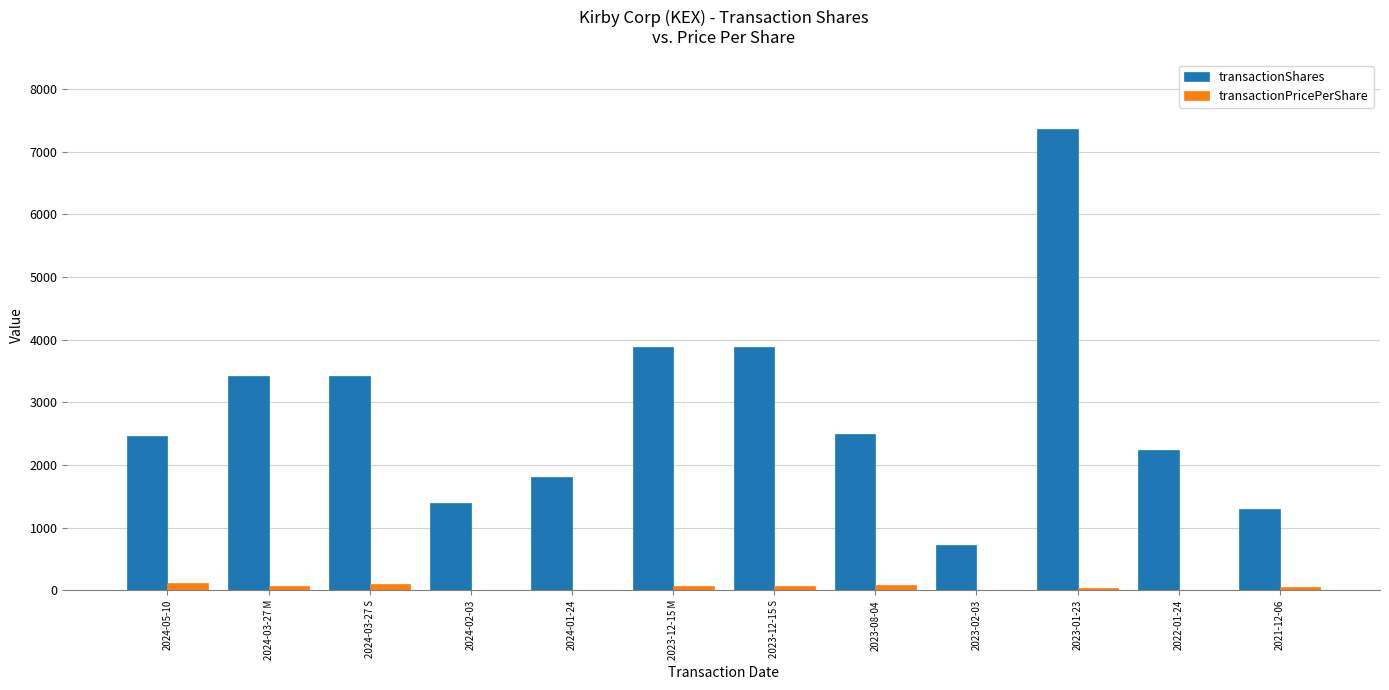

Which series has the largest range (max minus min)?

transactionShares